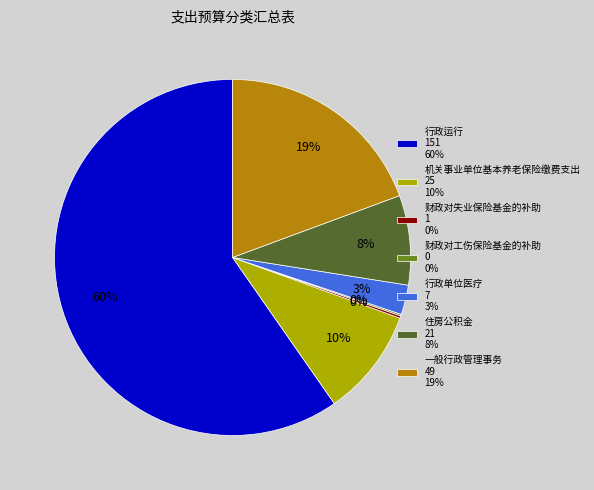

What is the largest slice in the pie chart?

行政运行